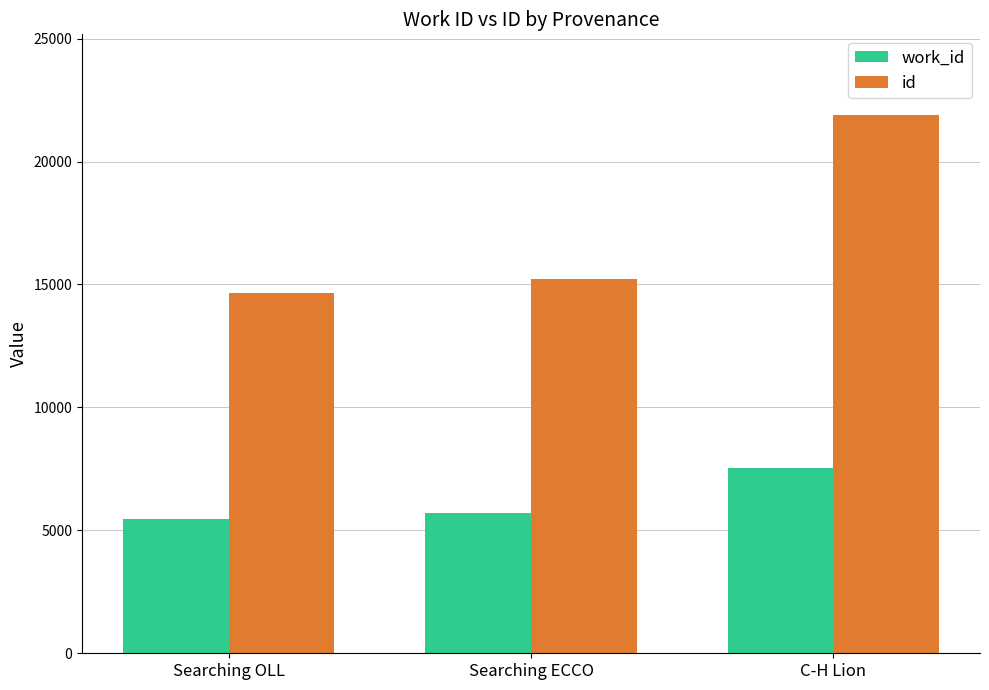

Reading left to right, transcribe all the data shown in this chart.

work_id: Searching OLL=5479	Searching ECCO=5705	C-H Lion=7551
id: Searching OLL=14642	Searching ECCO=15226	C-H Lion=21891